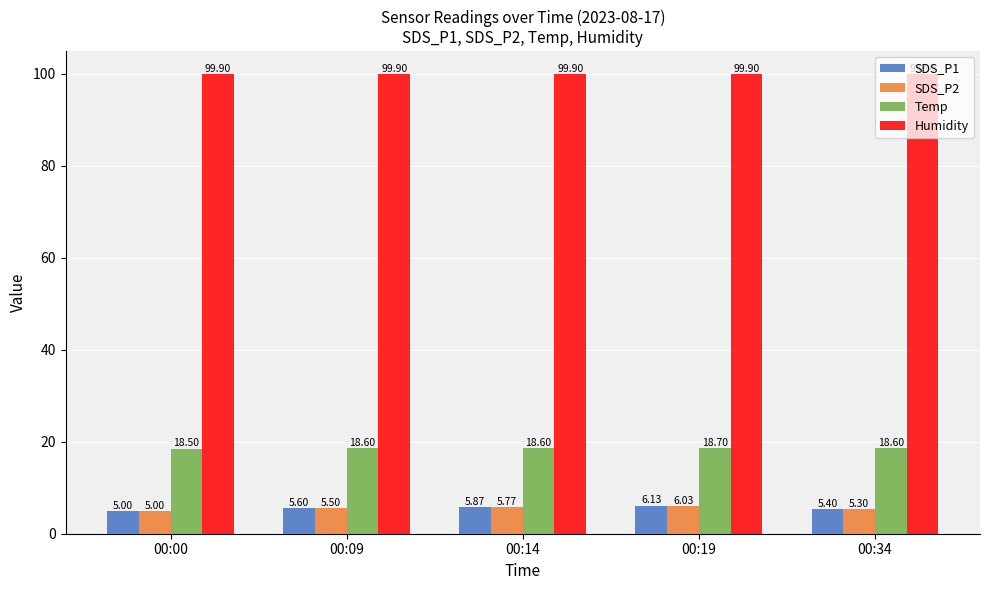

Rank the series at 00:14 from highest to lowest value.

Humidity, Temp, SDS_P1, SDS_P2